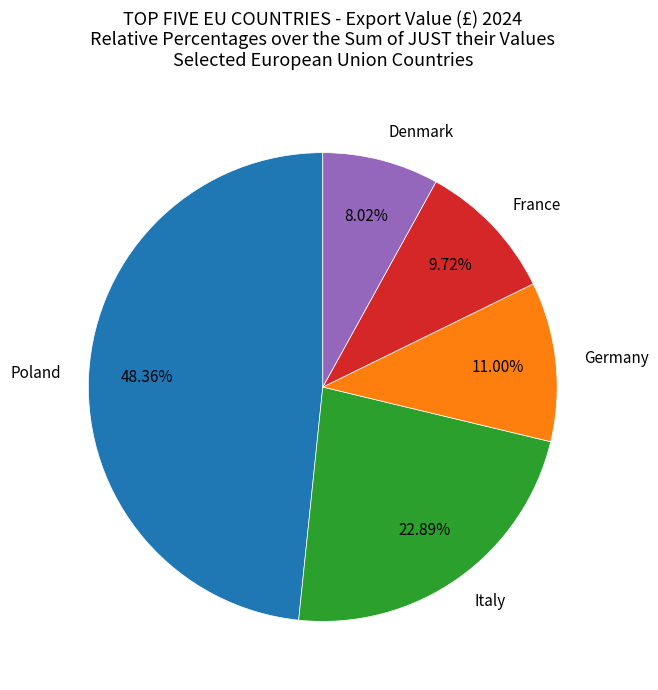

Which has a higher value, Denmark or Poland?

Poland